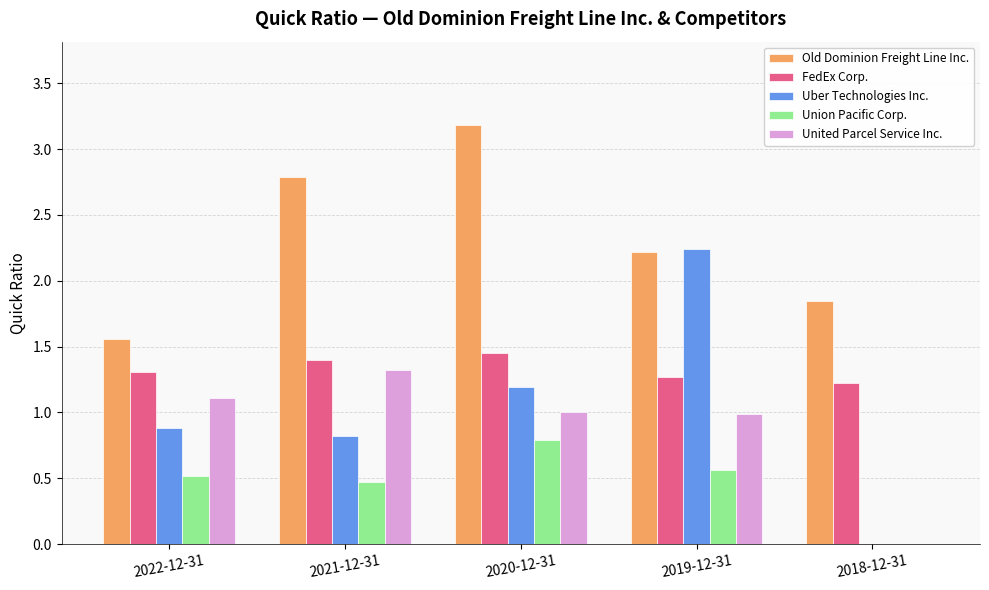

Which category has the highest value across all series?

2020-12-31